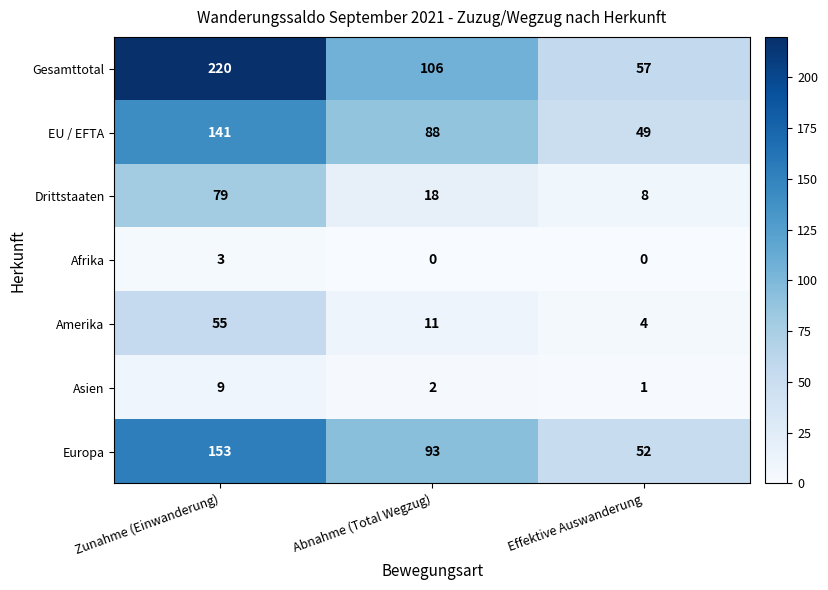

What is the difference between the maximum and minimum values in the Afrika series?

3